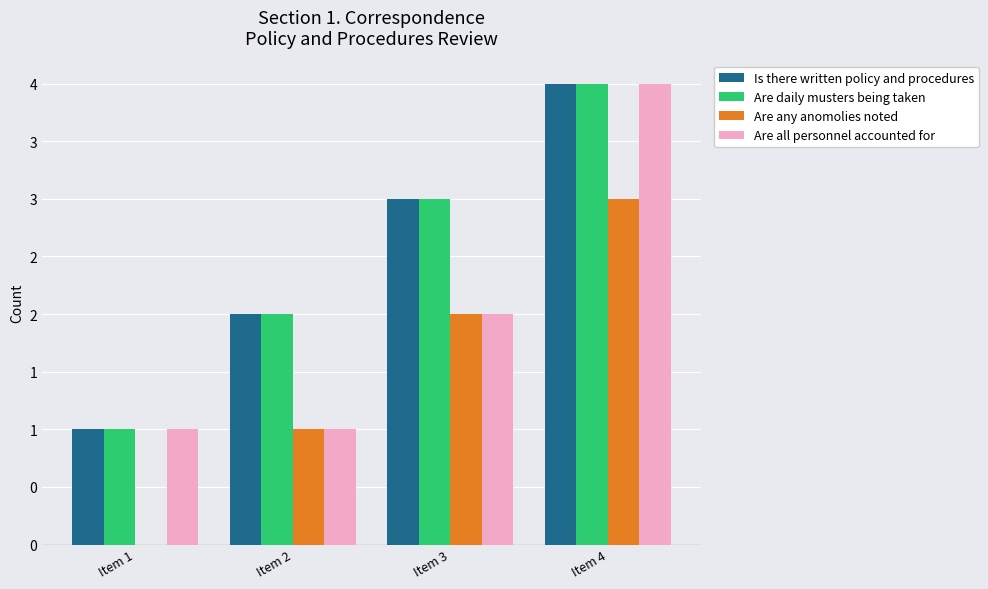

At which category does the chart reach its minimum across all series?

Item 1